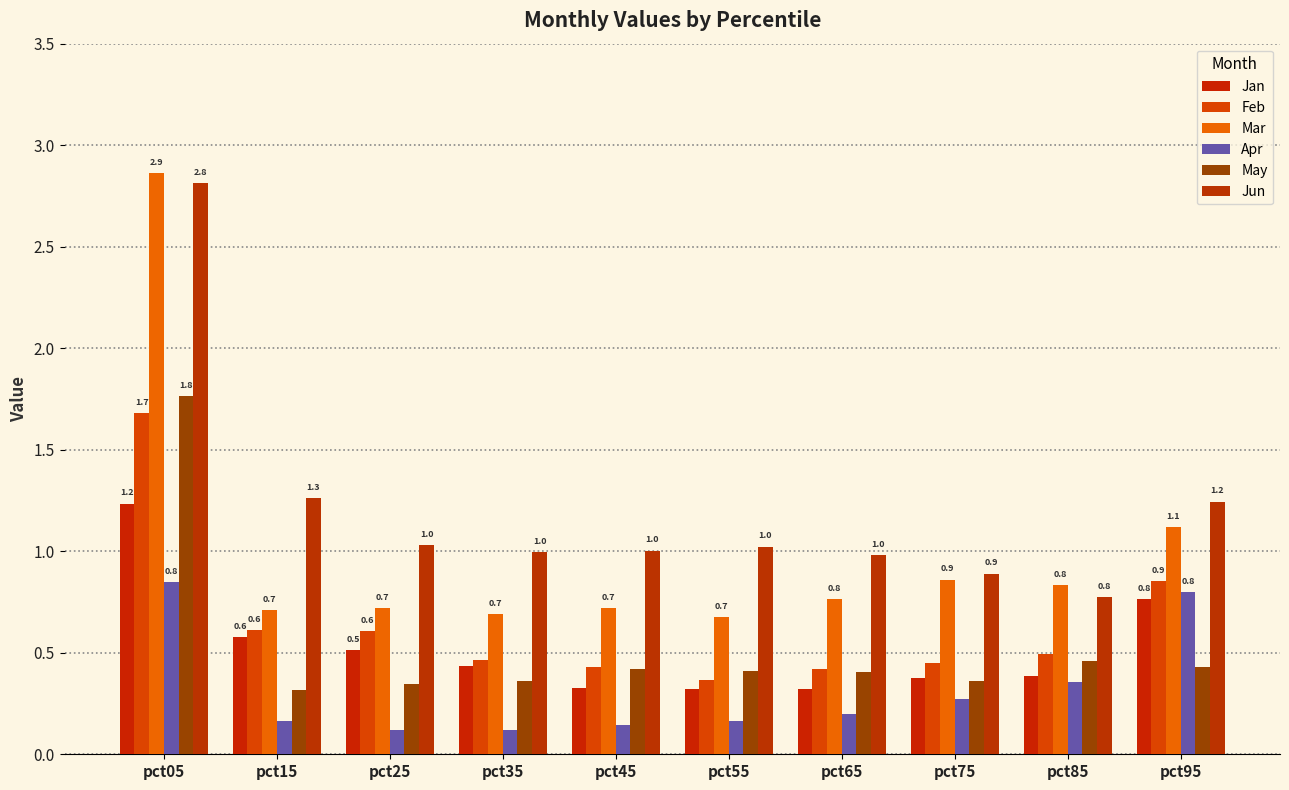

Rank the series at pct25 from highest to lowest value.

Jun, Mar, Feb, Jan, May, Apr